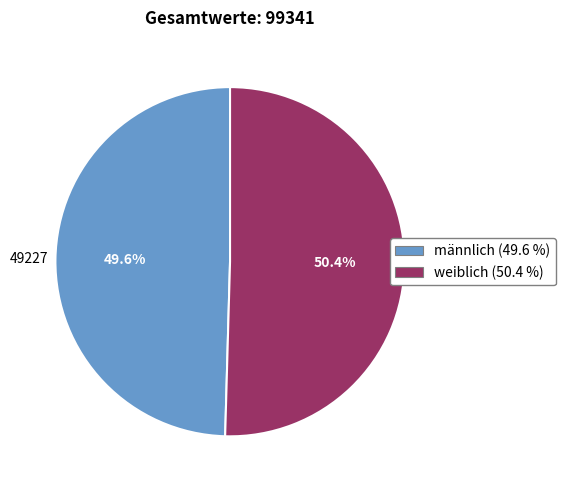

What is the total percentage of männlich and weiblich?

100.0%